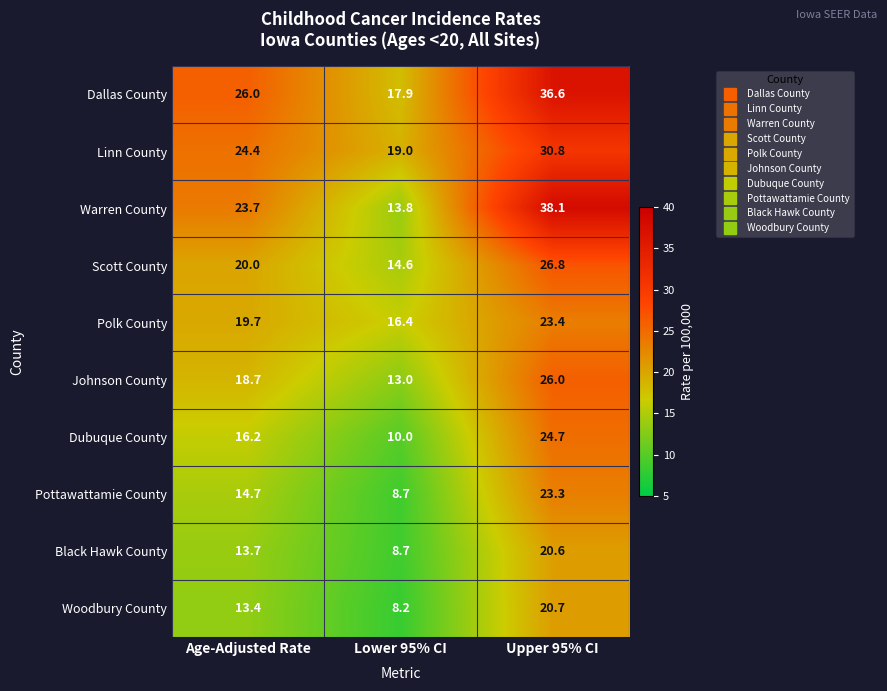

Read the Warren County value at Age-Adjusted Rate.

23.7